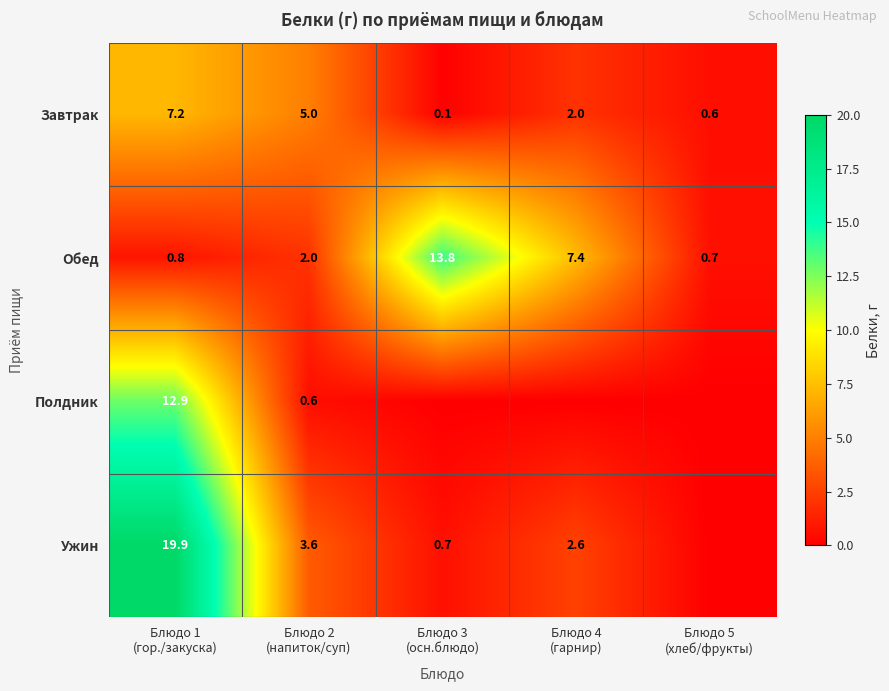

What is the difference between the maximum and minimum values in the Завтрак series?

7.1